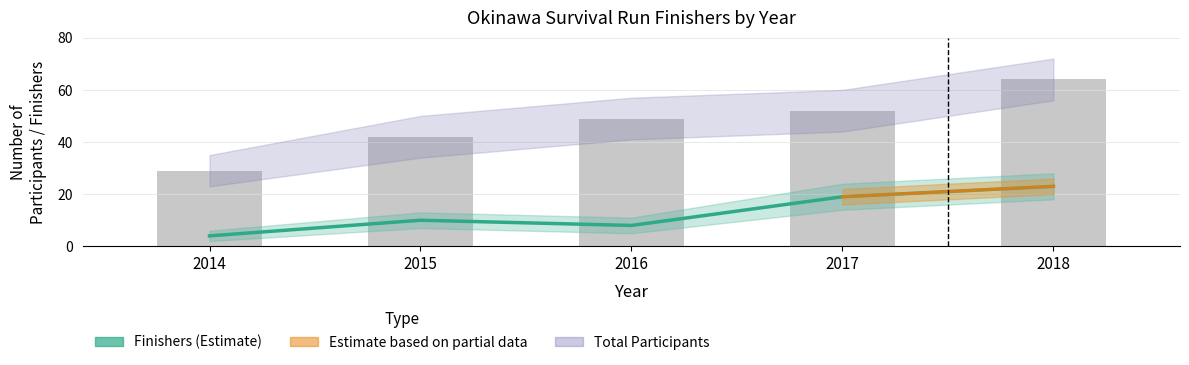

How many values are below 10?

2